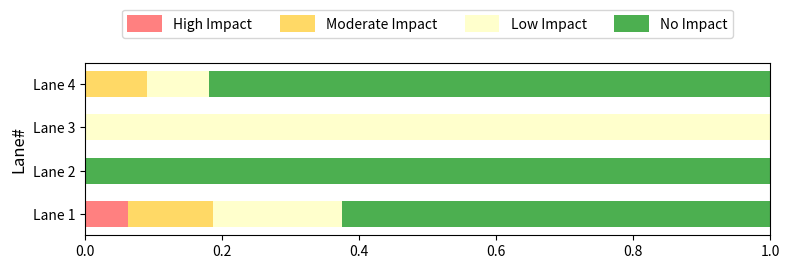

What is the total value across all series at Lane 4?

1.0